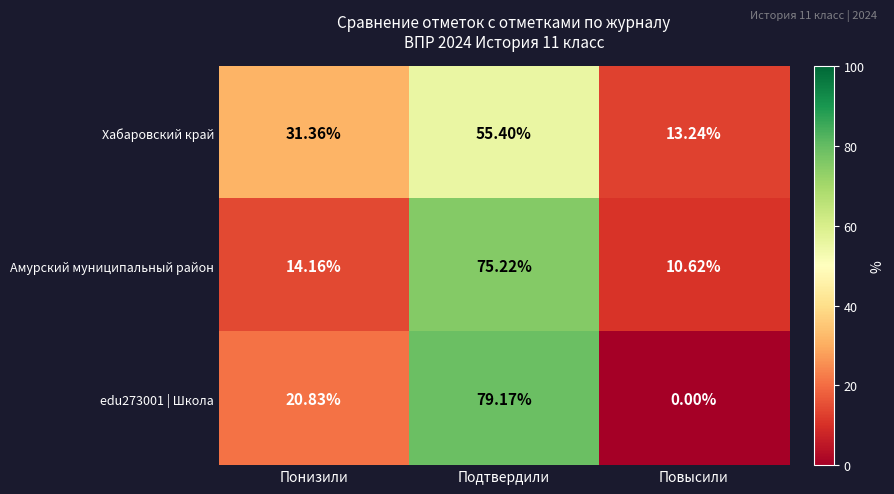

At which label is edu273001 | Школа closest to 39?

Понизили